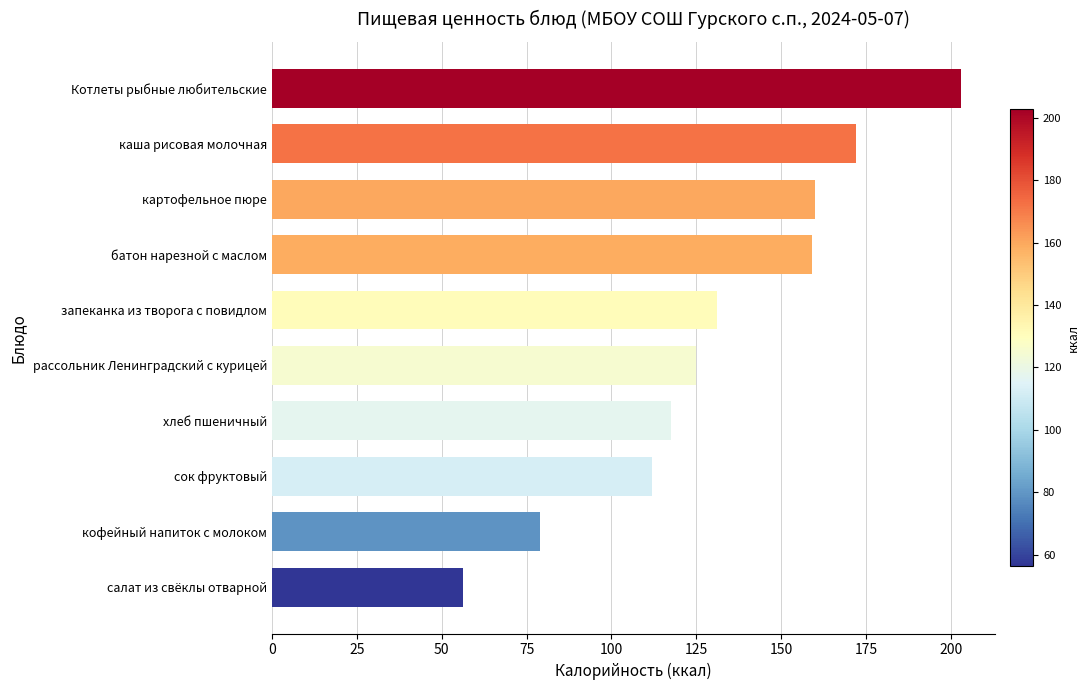

What value does the data have at батон нарезной с маслом?

159.0